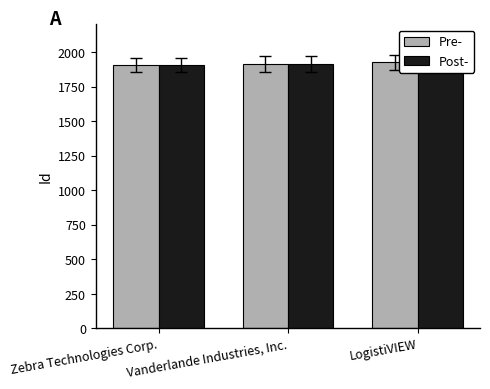

Which series has the largest total across all categories?

Pre-